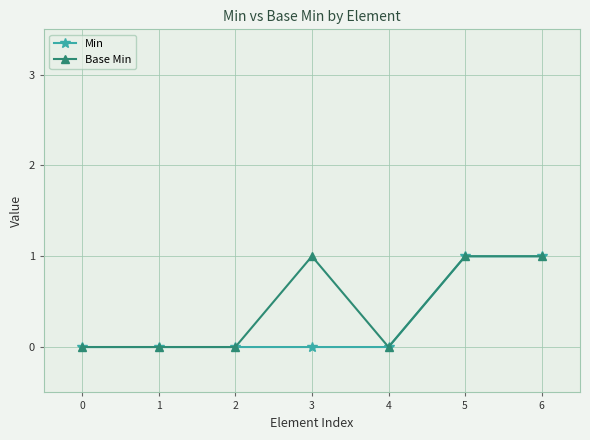

Does the chart display data point markers on the line(s)?

Yes